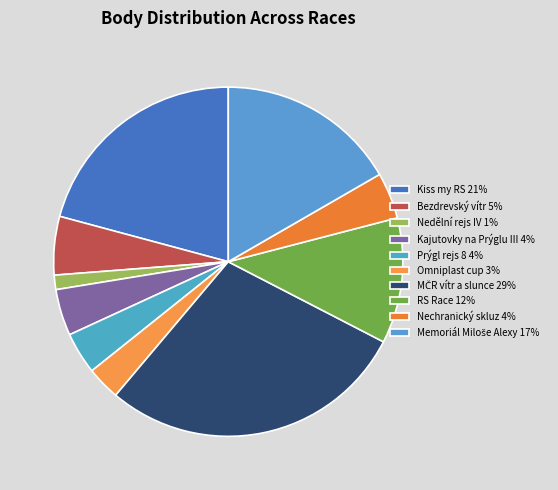

How many segments does this pie chart have?

10